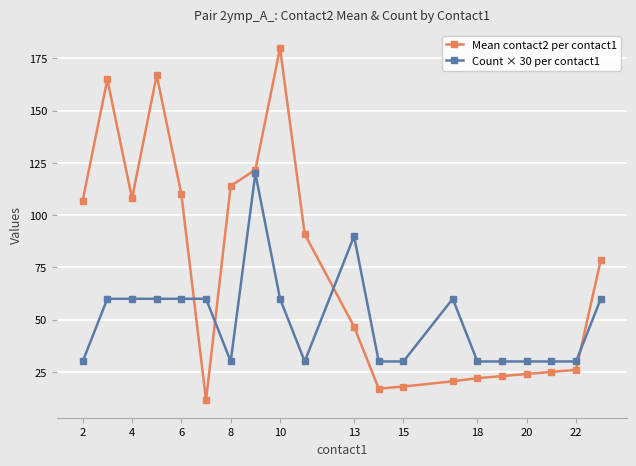

True or false: Mean contact2 per contact1 has more than 0 interior local peaks.

True